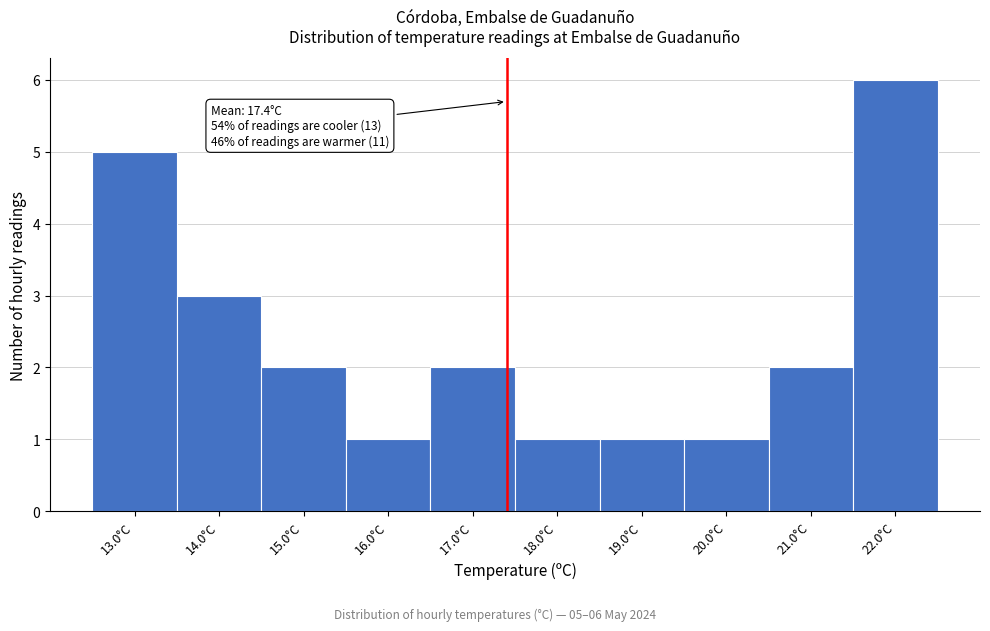

Which range on the x-axis has the tallest bar?

21.5 to 22.5